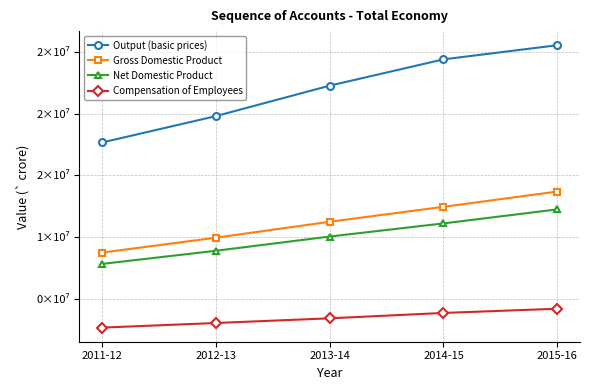

What is the approximate value of Output (basic prices) at 2011-12, to the nearest 100?

17662000